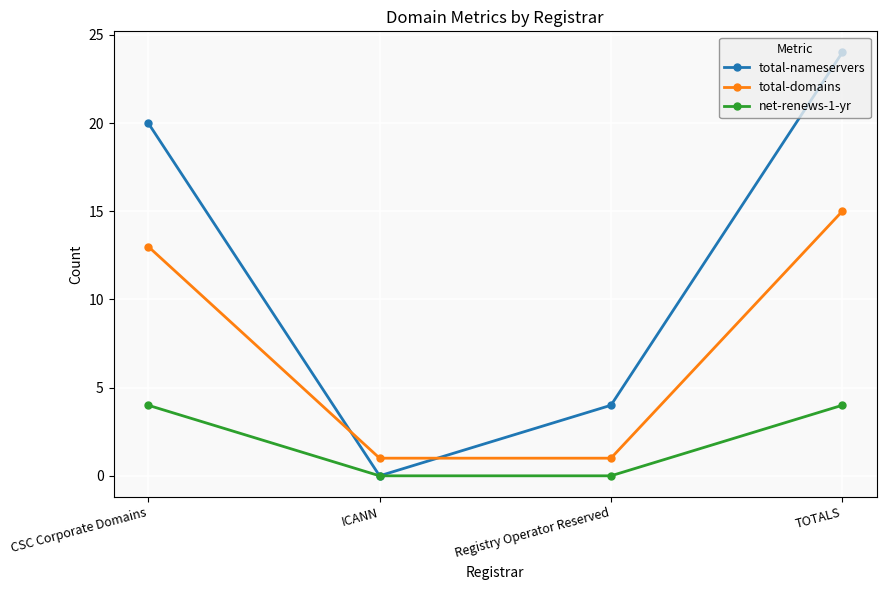

Rank the series at TOTALS from highest to lowest value.

total-nameservers, total-domains, net-renews-1-yr